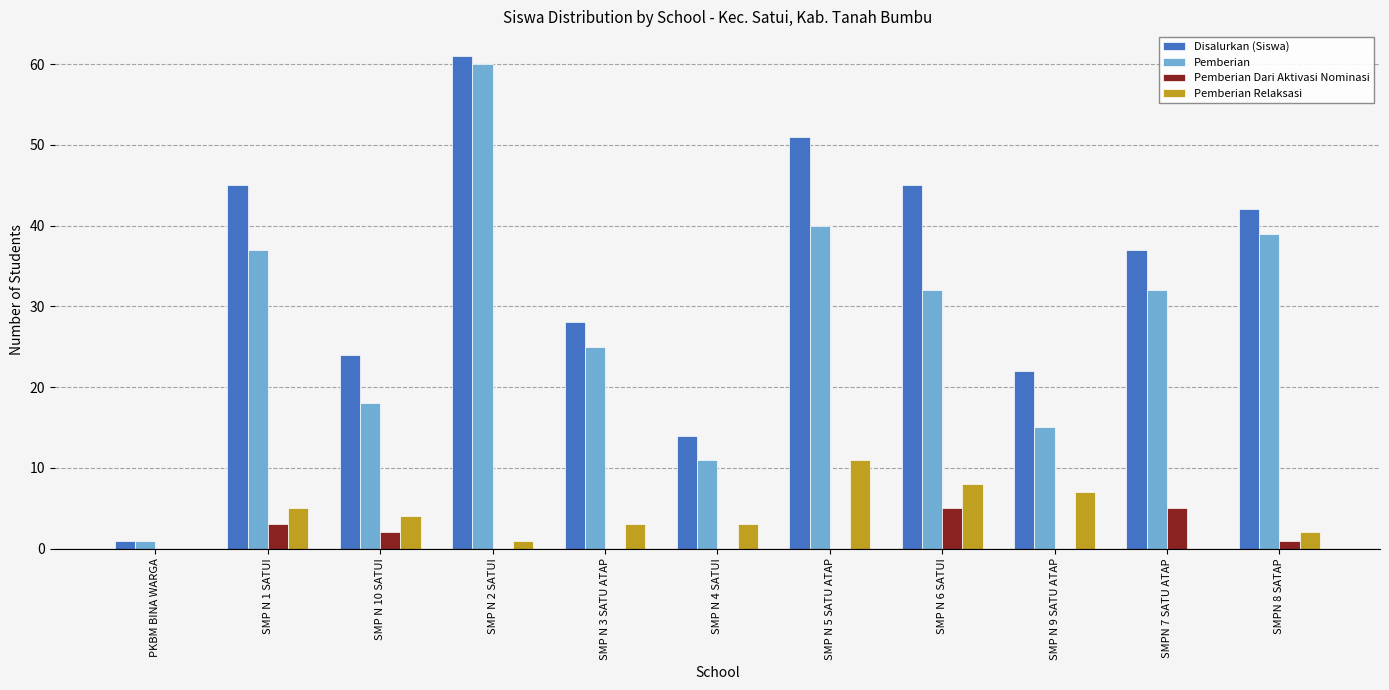

What are all the series names shown in the legend?

Disalurkan (Siswa), Pemberian, Pemberian Dari Aktivasi Nominasi, Pemberian Relaksasi